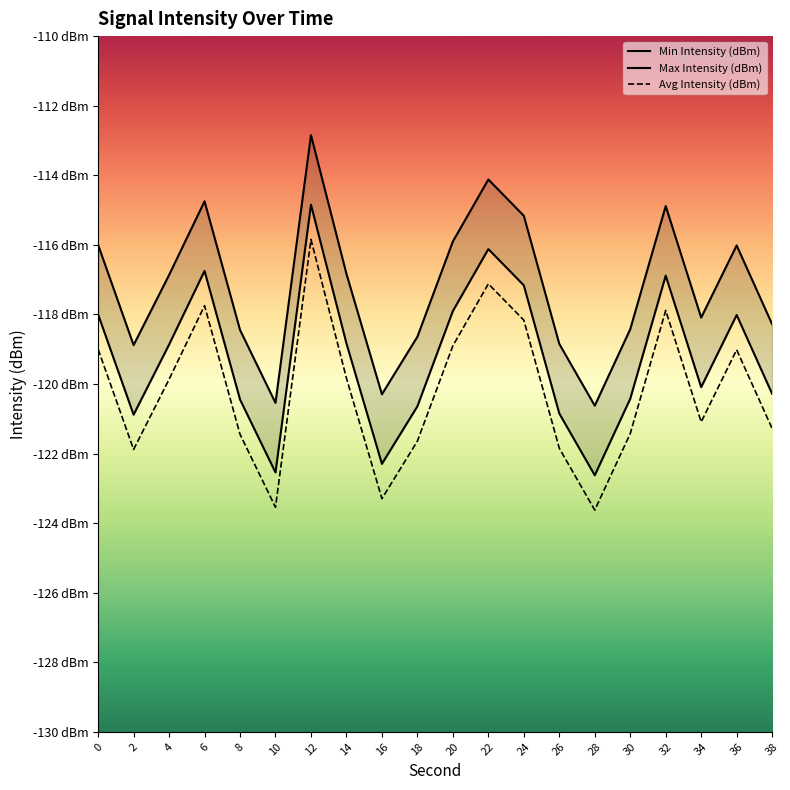

True or false: Min Intensity (dBm) has a value of -116.1 at 22.

True